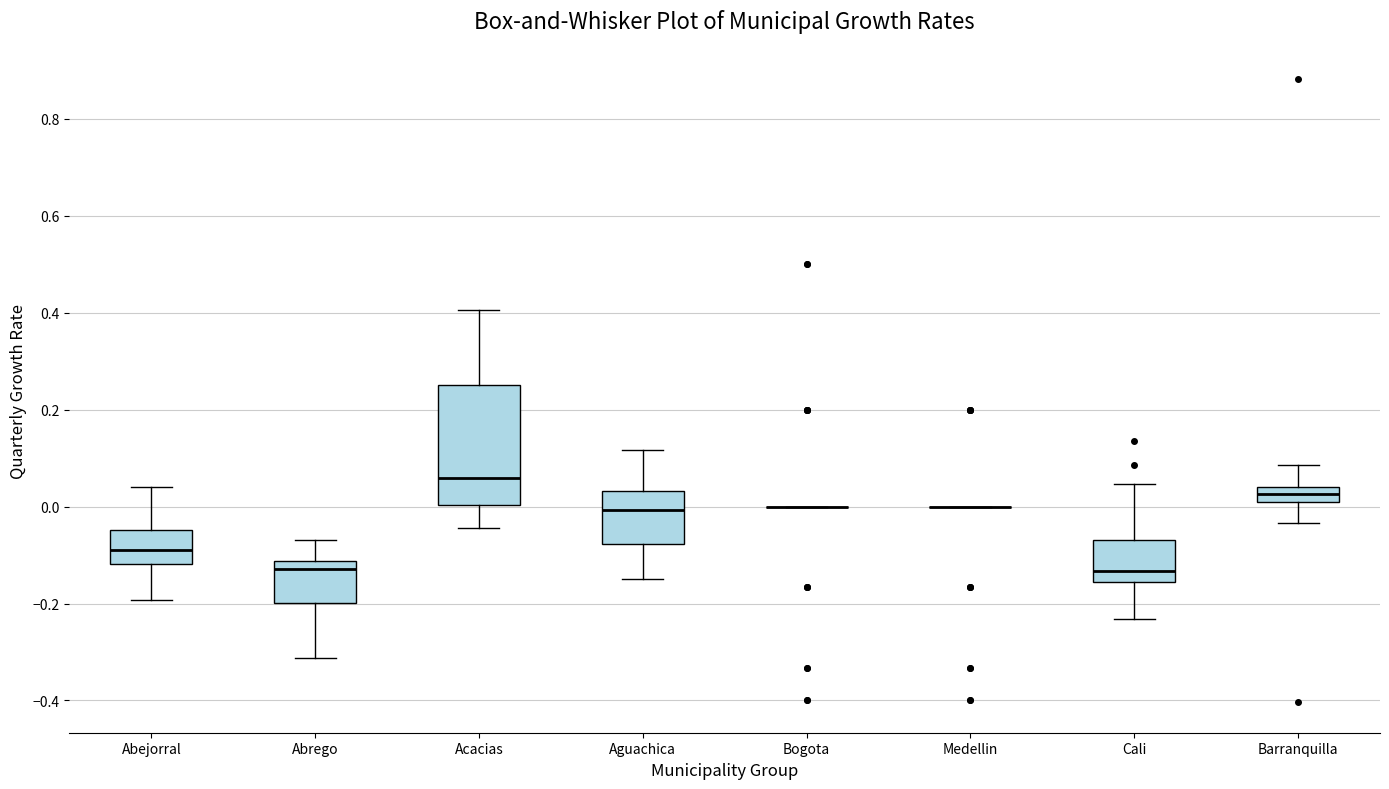

Which box is the tallest, from its lower edge to its upper edge?

Acacias